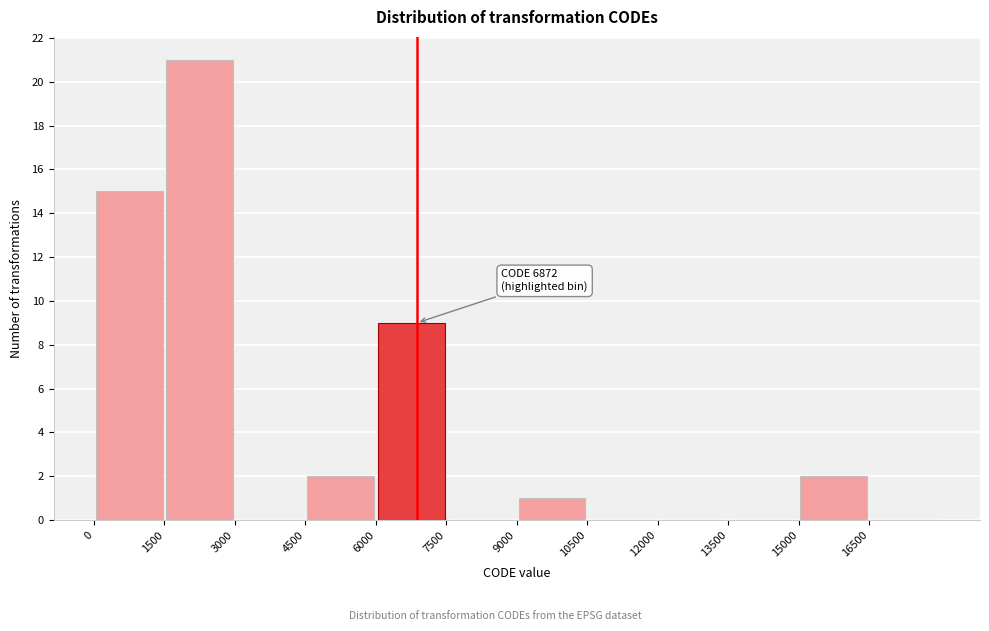

Which range on the x-axis has the tallest bar?

1500 to 3000